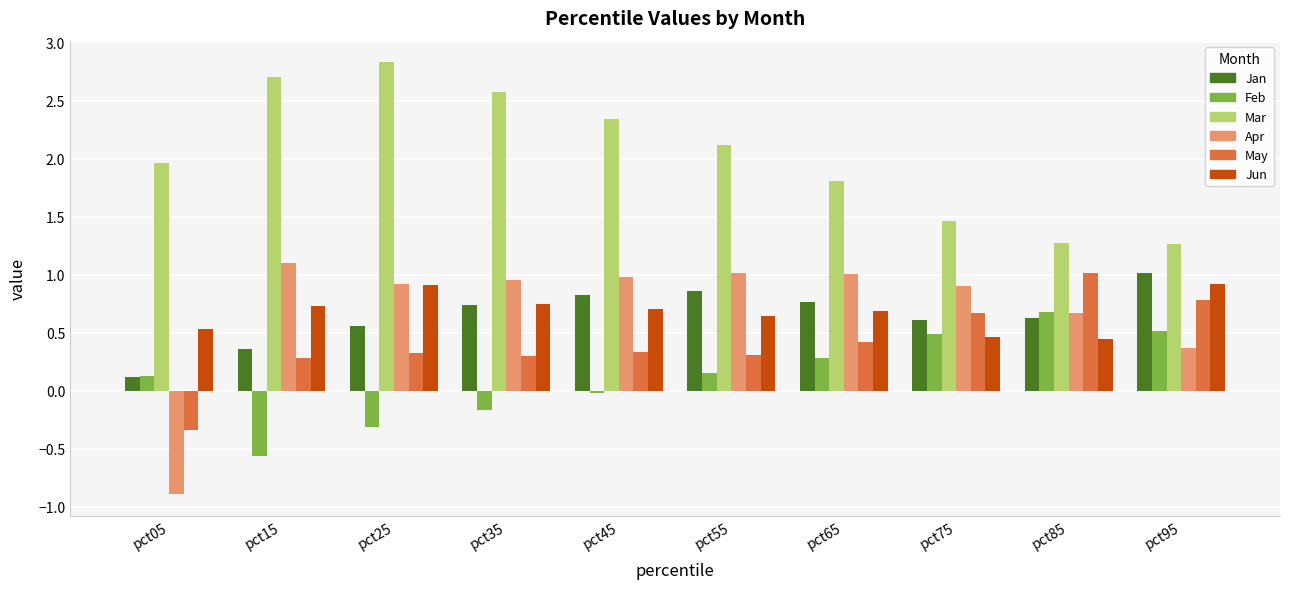

Which label corresponds to the smallest value in the chart?

pct05